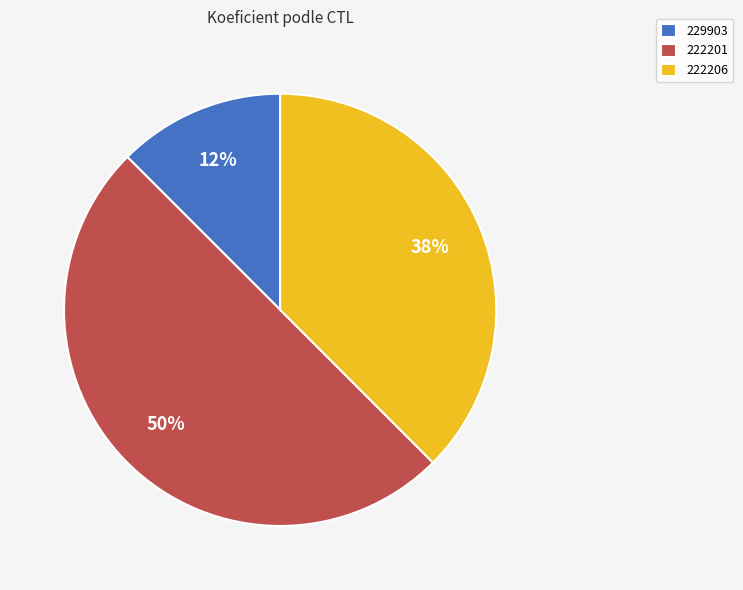

What percentage is the 222201 slice, to the nearest percent?

50%